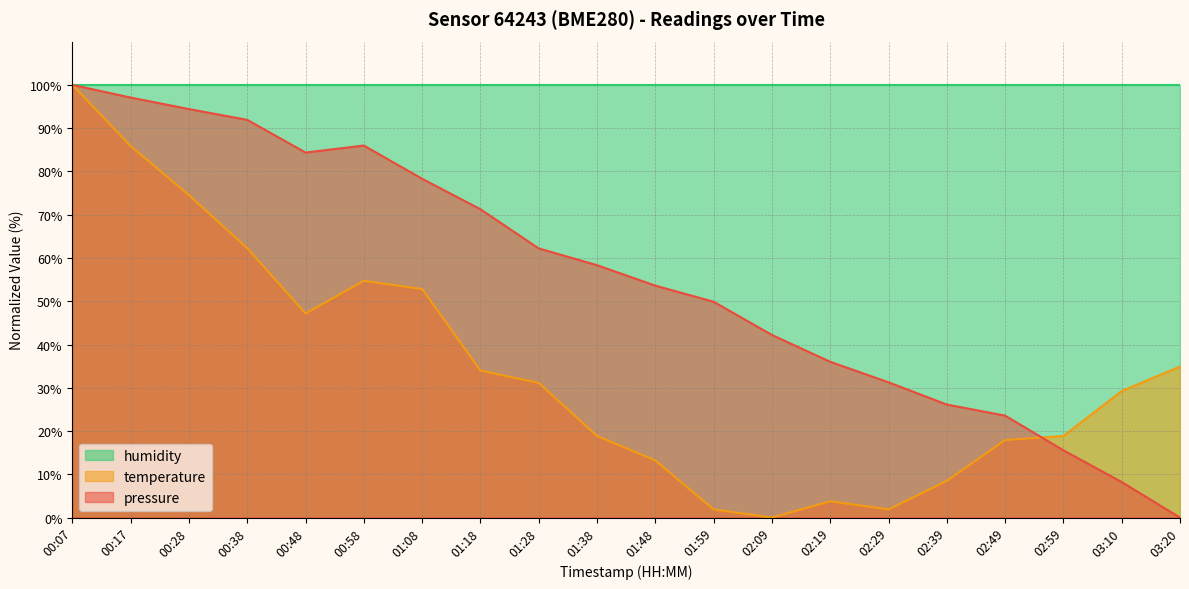

In pressure, how many points are lower than both neighbors (excluding endpoints)?

1